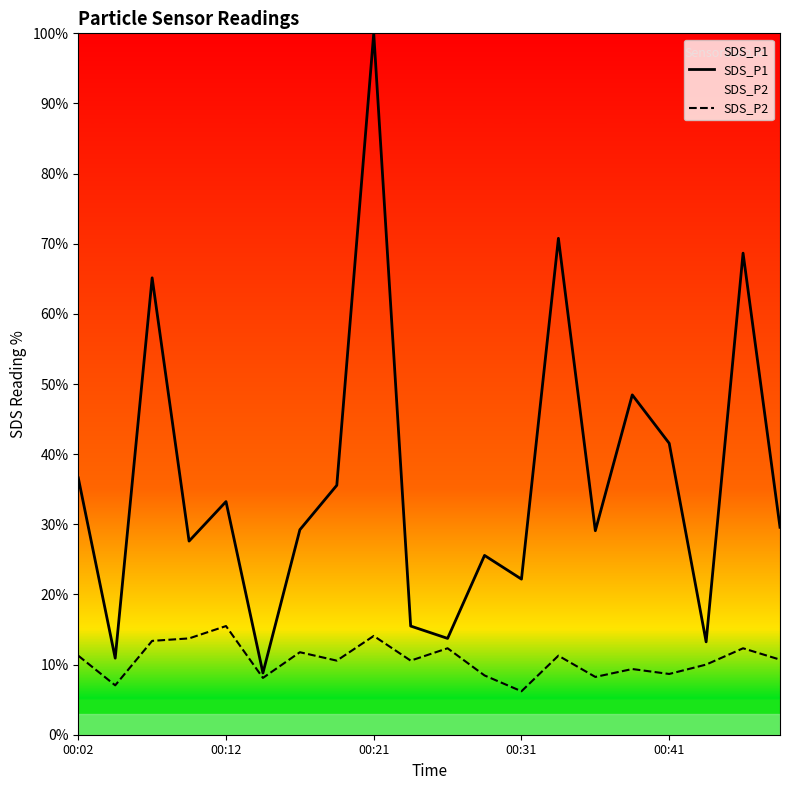

List the series in order of their peak value, highest first.

SDS_P1, SDS_P2